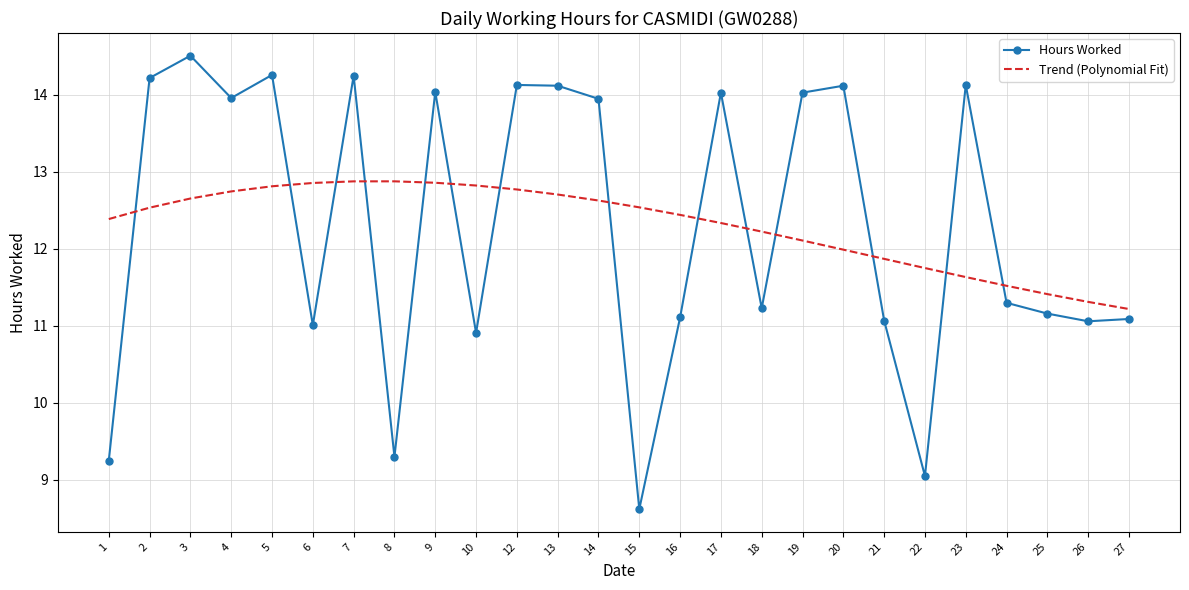

Rank the series by their maximum value, from lowest to highest.

Trend (Polynomial Fit), Hours Worked